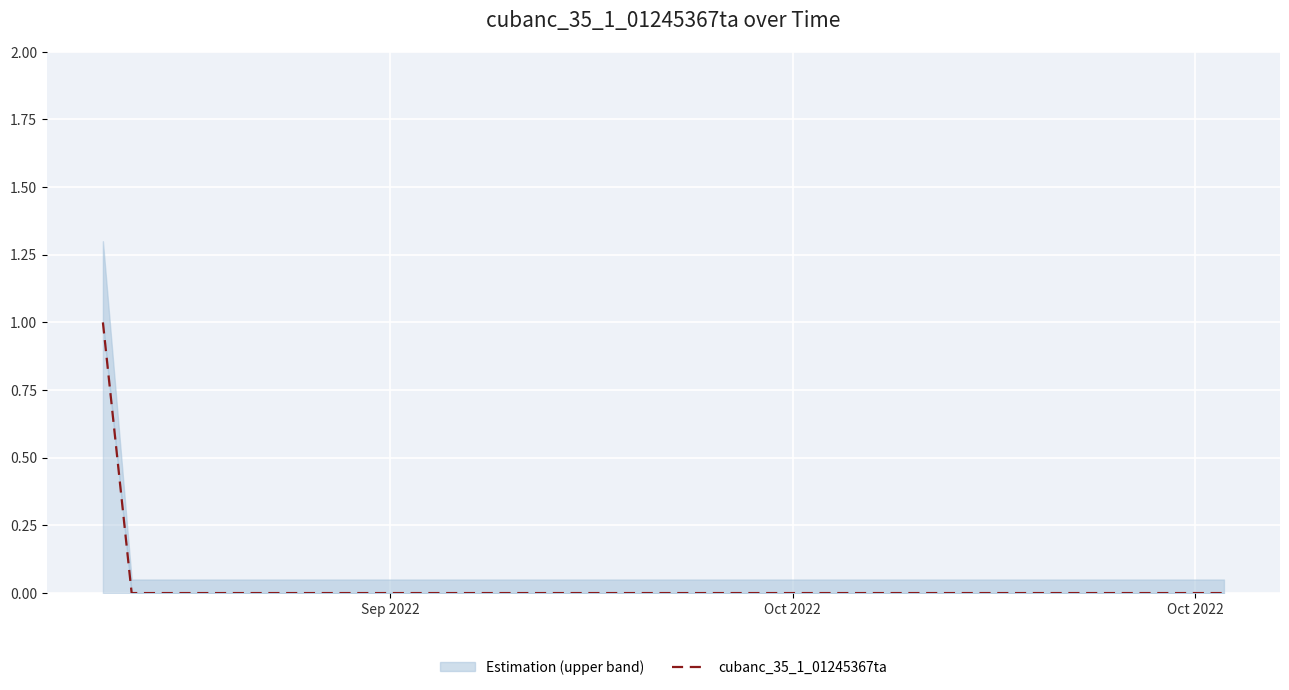

How many lines are shown in the chart?

1